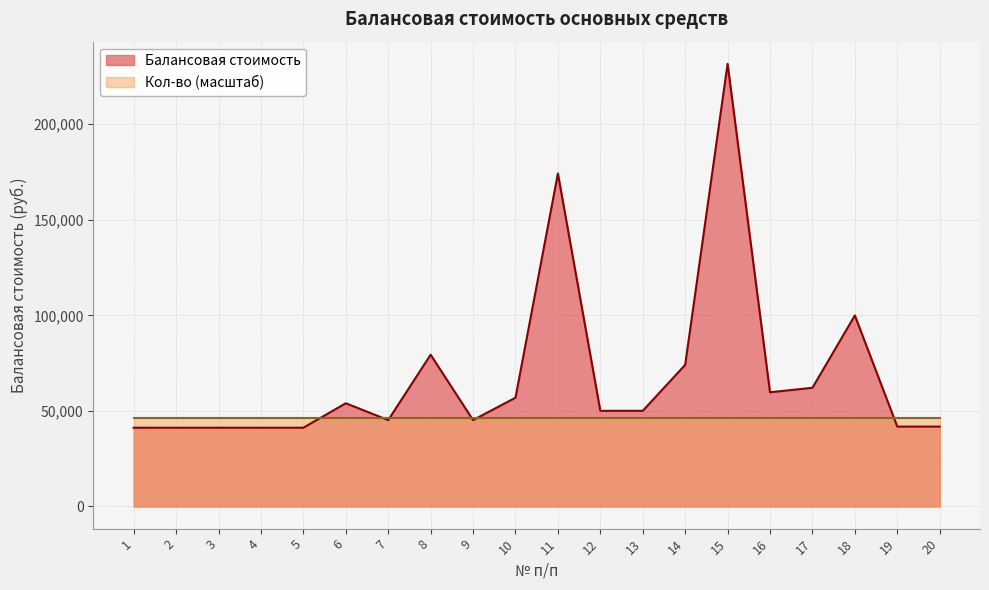

List the labels in order of value, largest first.

15, 11, 18, 8, 14, 17, 16, 10, 6, 12, 13, 7, 9, 19, 20, 1, 2, 3, 4, 5